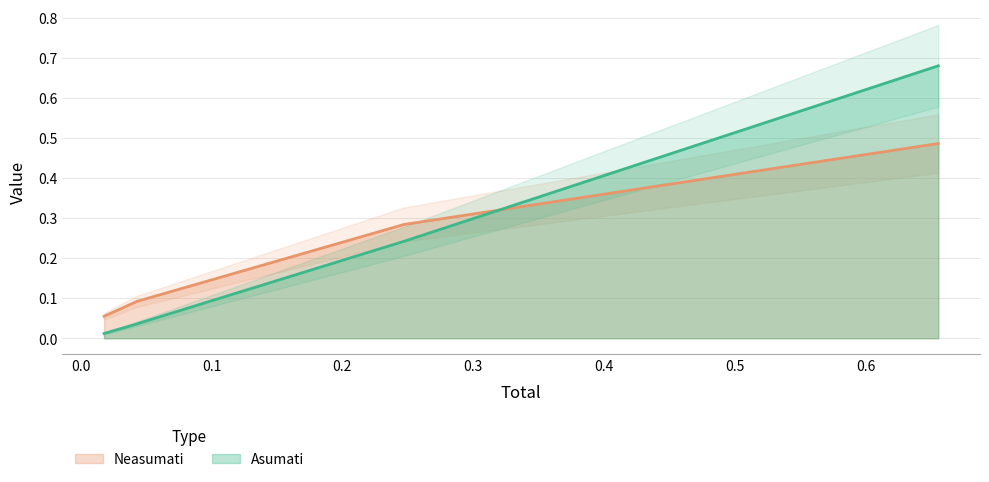

Does the chart display data point markers on the line(s)?

No